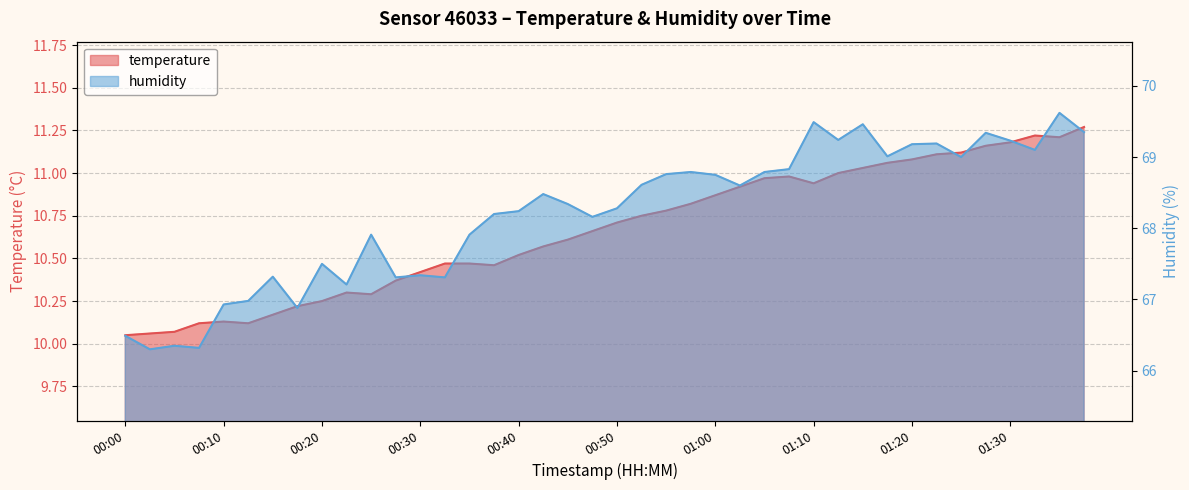

At how many categories does at least one series exceed 16?

40